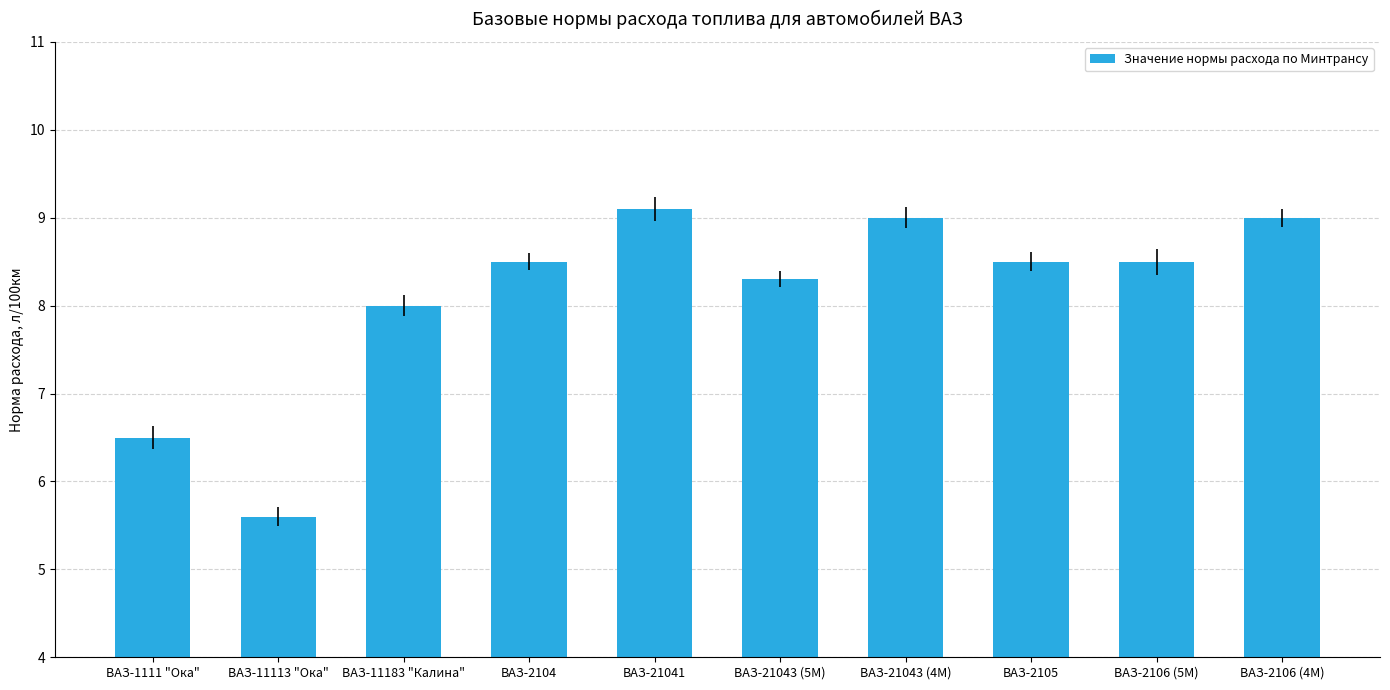

Reading left to right, transcribe all the data shown in this chart.

6.5	5.6	8.0	8.5	9.1	8.3	9.0	8.5	8.5	9.0